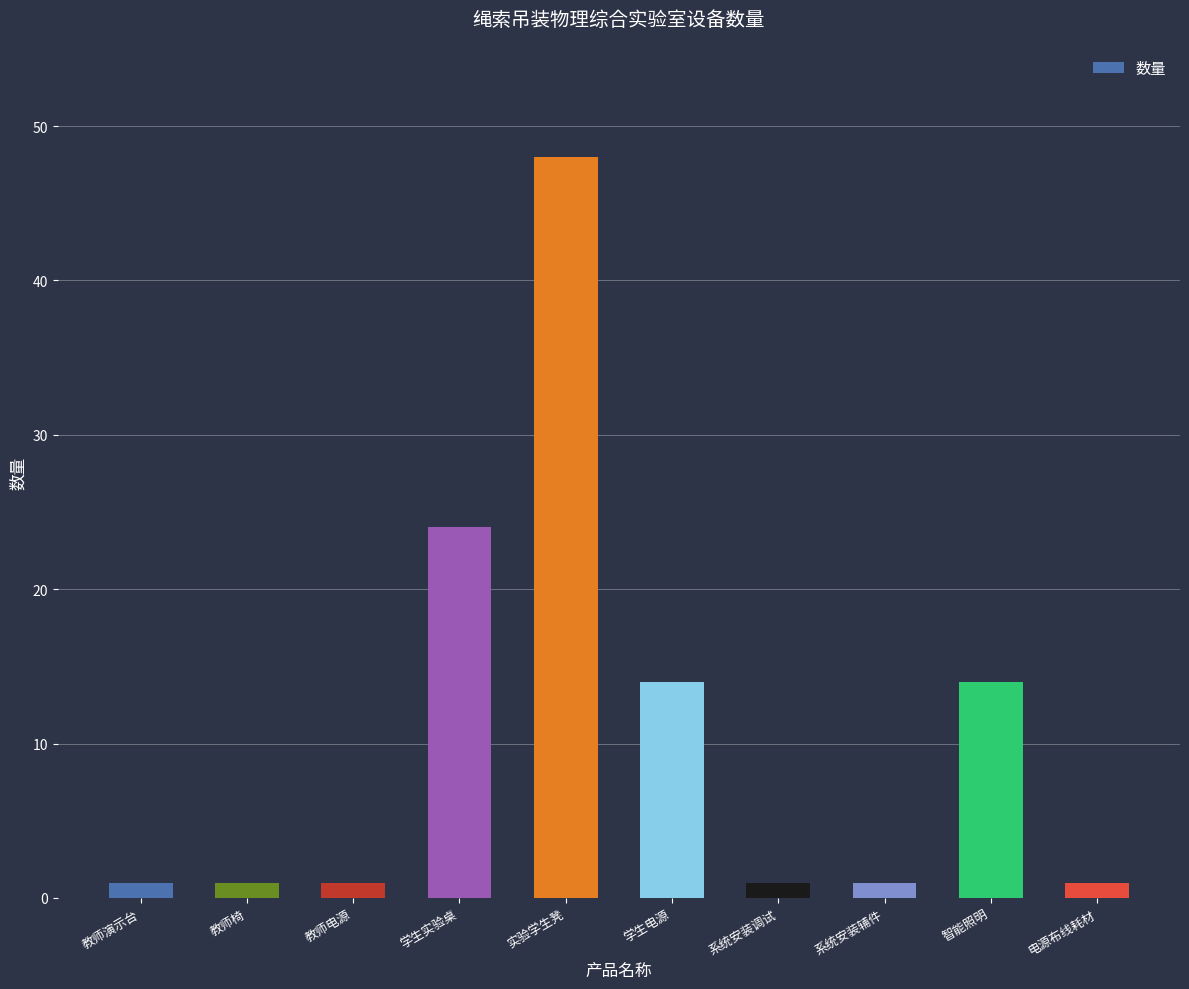

What is the smallest value displayed?

1